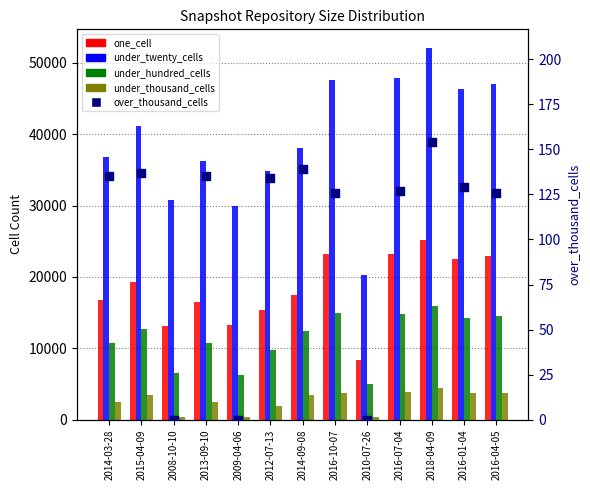

Is the value of under_twenty_cells at 2012-07-13 greater than the value of under_thousand_cells at 2009-04-06?

Yes